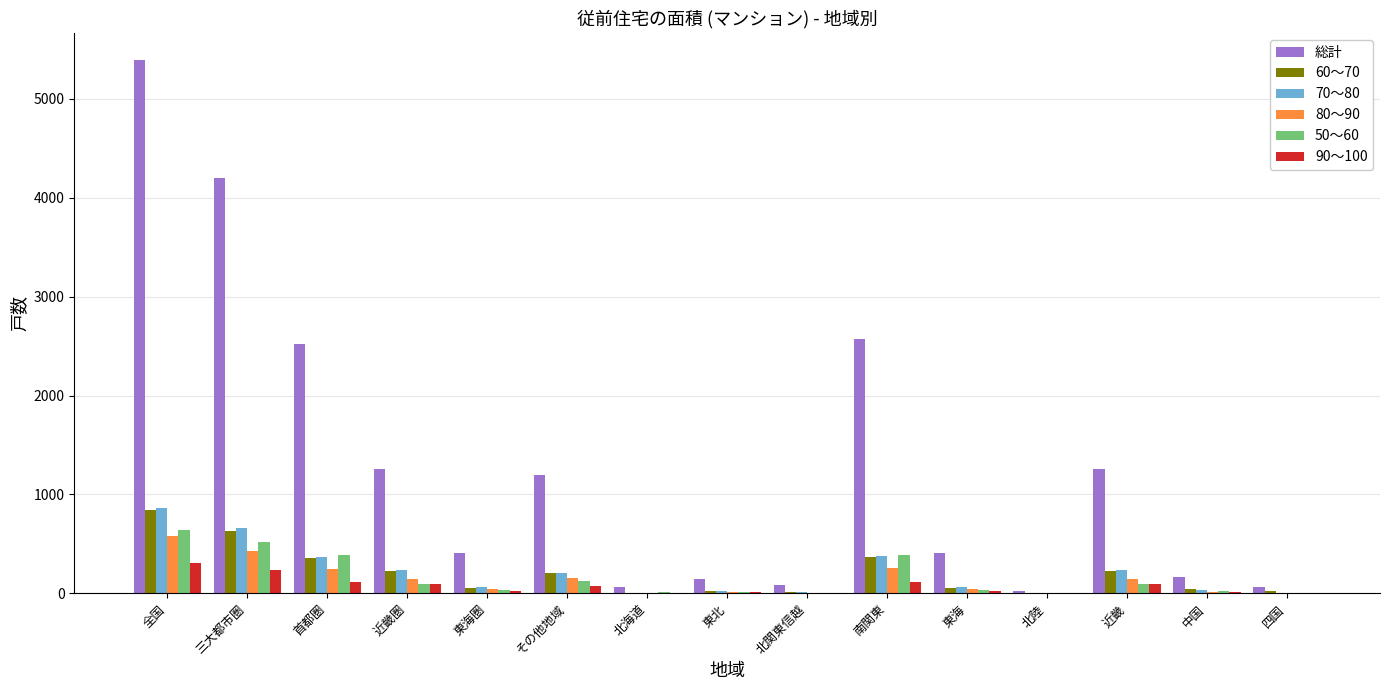

What is the total value across all series at 東海?

615